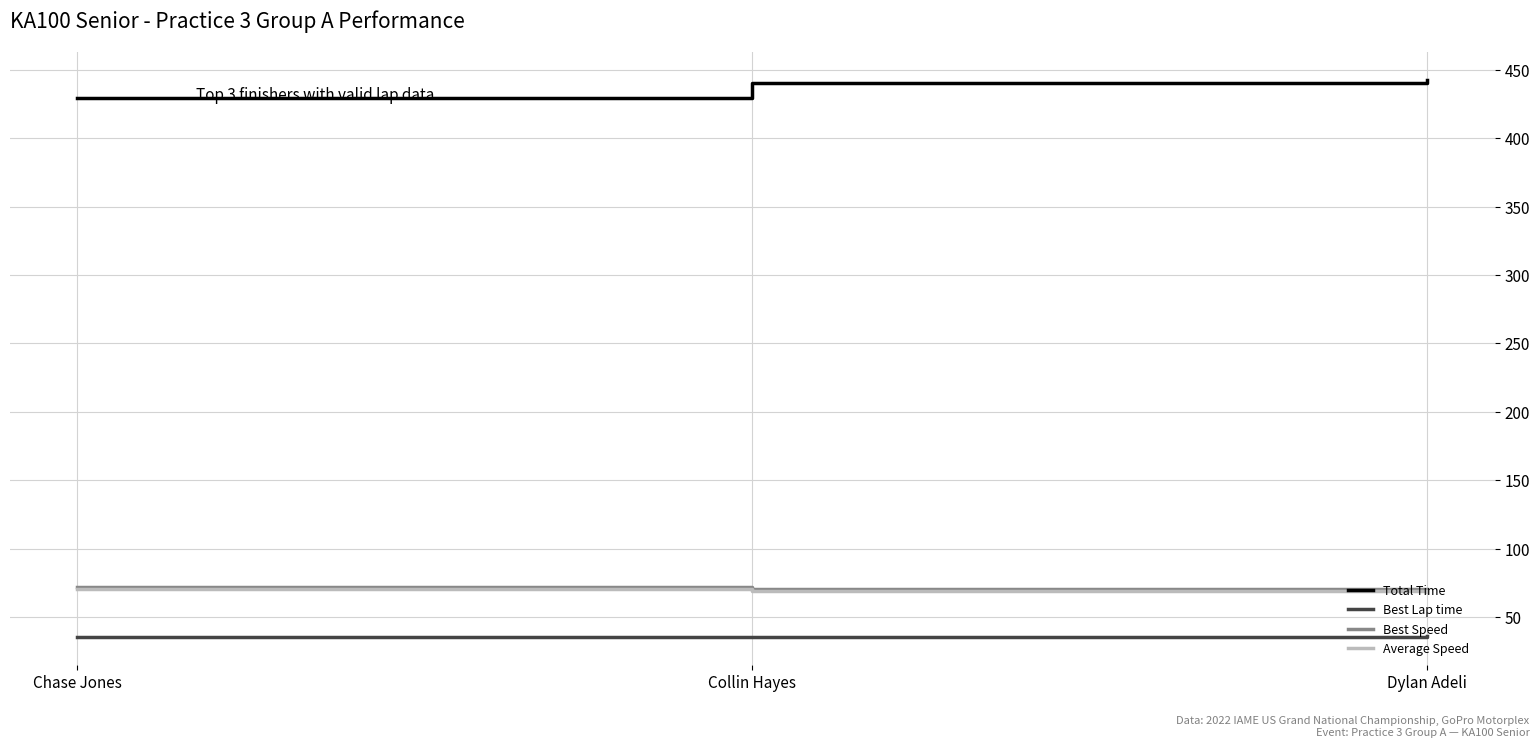

How many categories are shown in the chart?

3